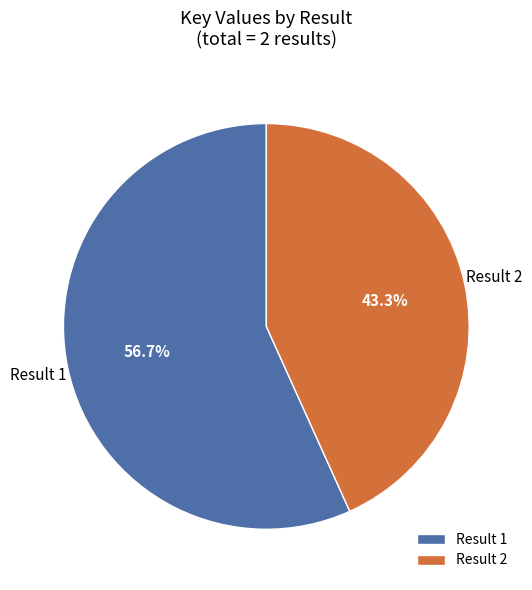

How many segments does this pie chart have?

2